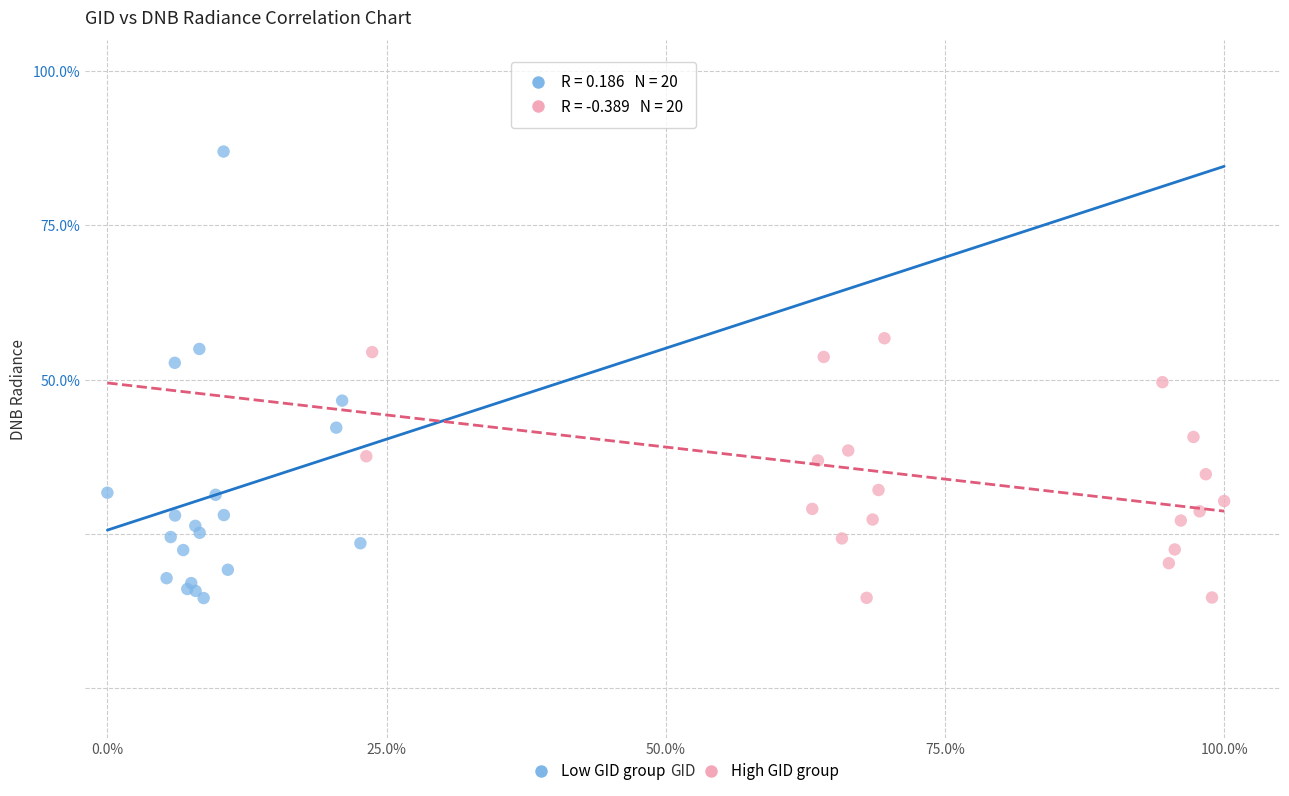

Which series contains the highest Y value?

Low GID group